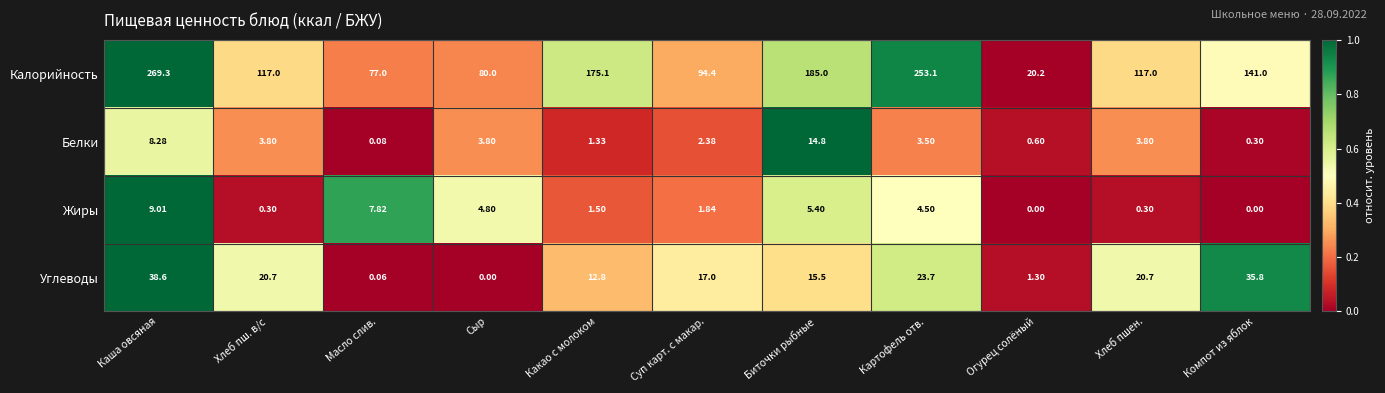

Which category has the lowest value in the Калорийность series?

Огурец солёный